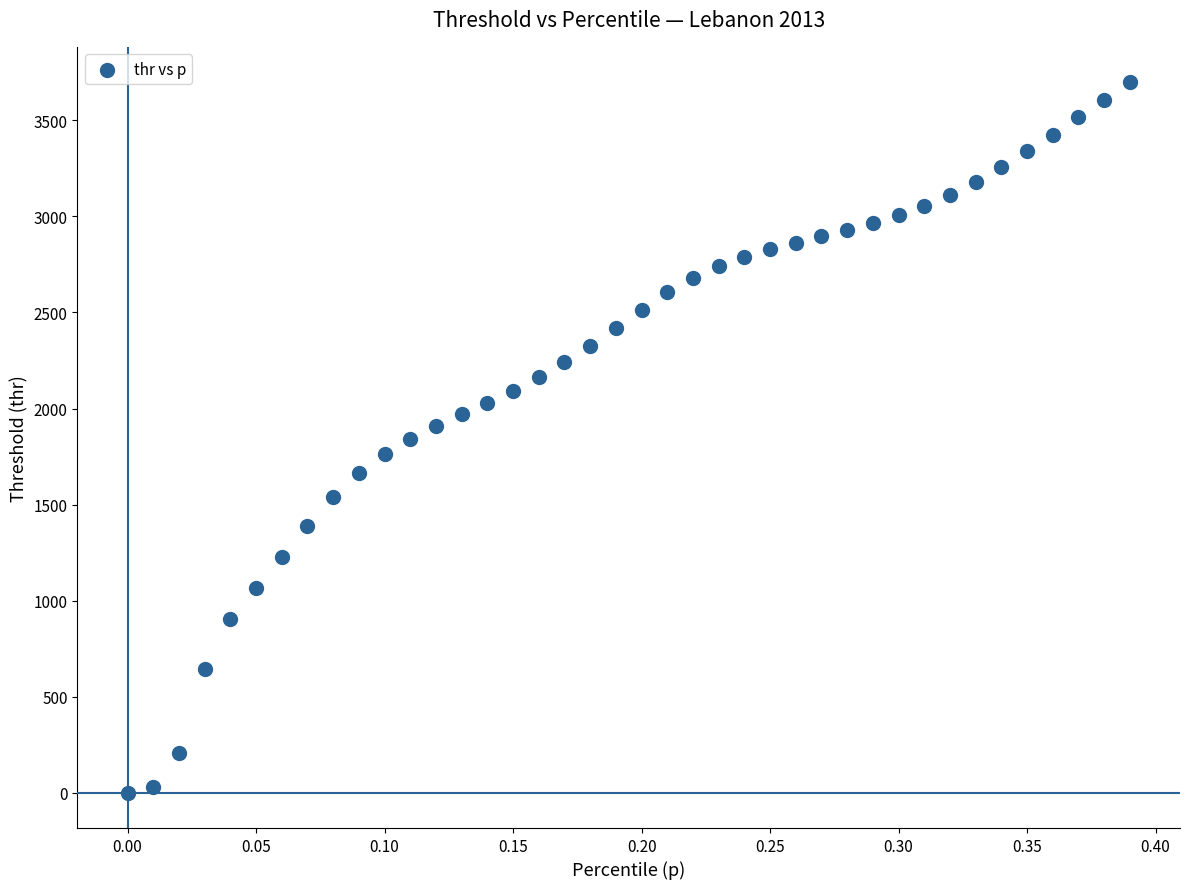

What is the range of Y values (max minus min)?

3696.6